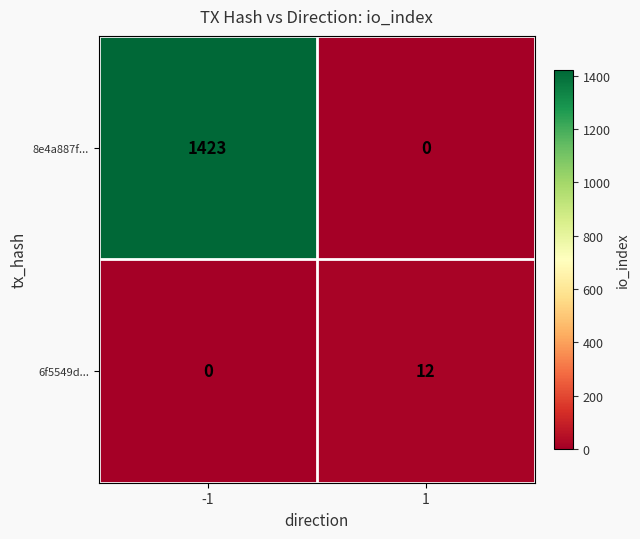

The 6f5549d... series shows 0 at -1. True or false?

True